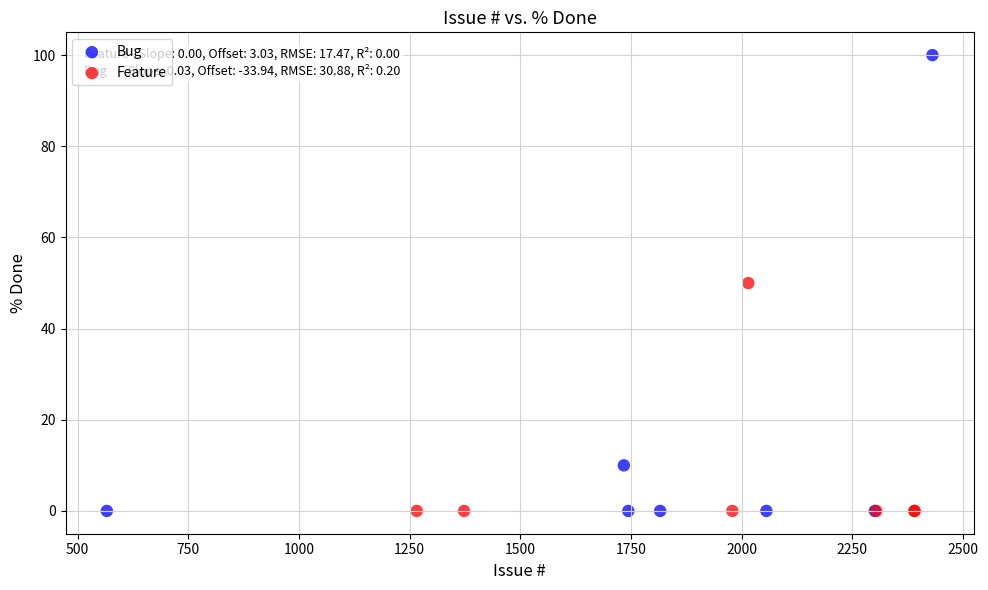

Which series has the largest Y range (max minus min)?

Bug